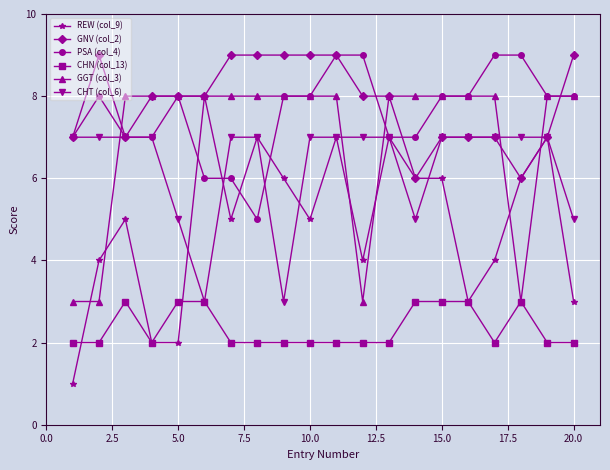

How many CHN (col_13) values are between 2 and 3?

20